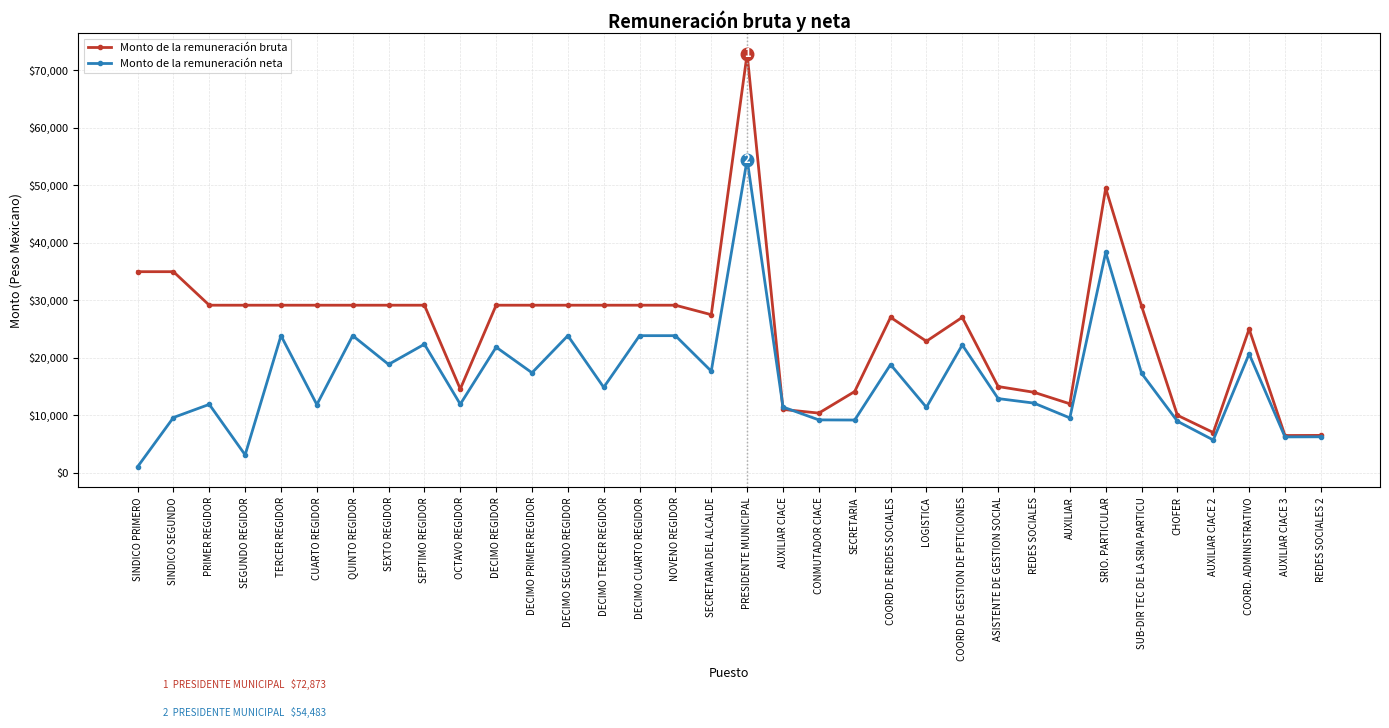

What is the difference between the second highest and minimum values in the Monto de la remuneración neta series?

37291.0